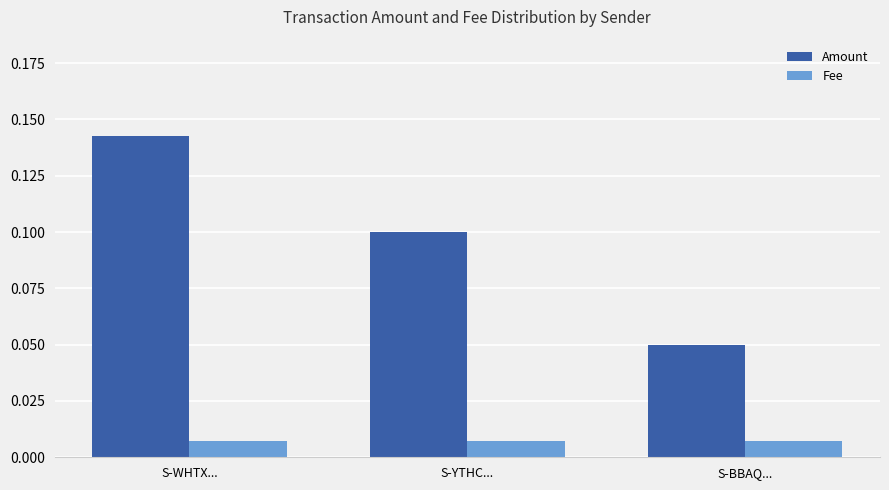

Count the Amount values in the range 0 to 1.

3